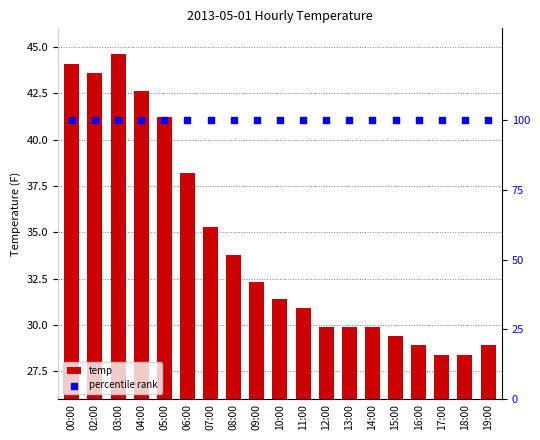

Is the value of percentile rank at 03:00 greater than the value of temp at 17:00?

Yes